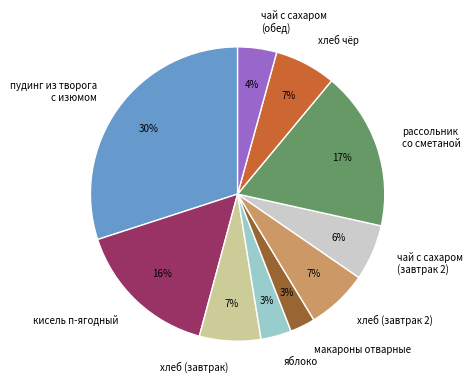

Is there any slice that represents more than half of the pie?

No